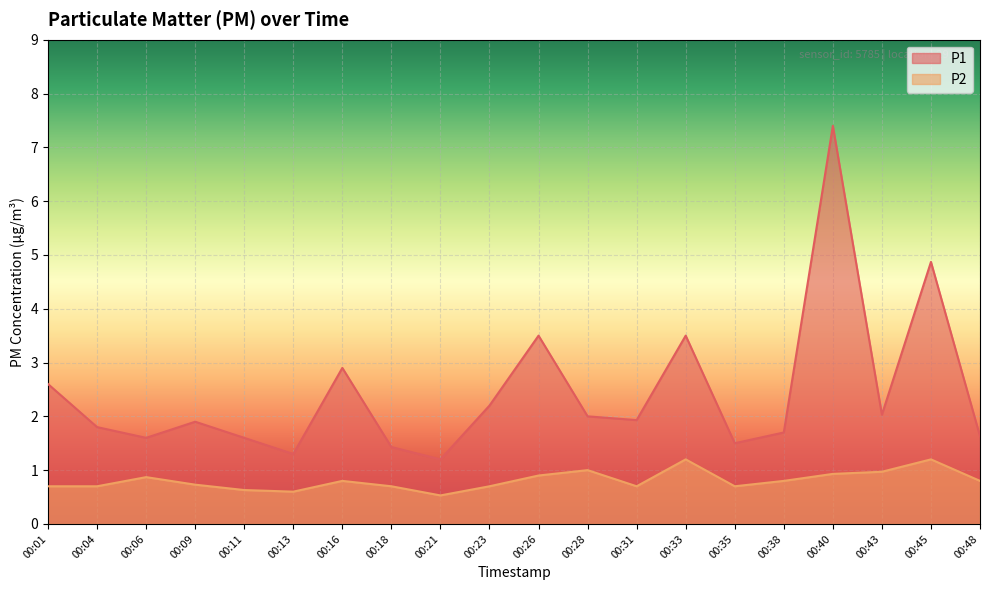

How many lines are shown in the chart?

2